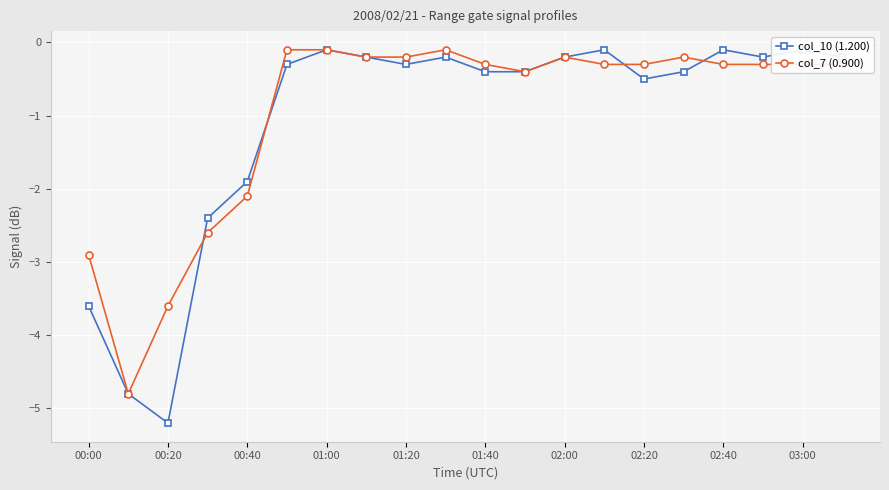

The col_7 (0.900) series shows -0.4 at 19. True or false?

False